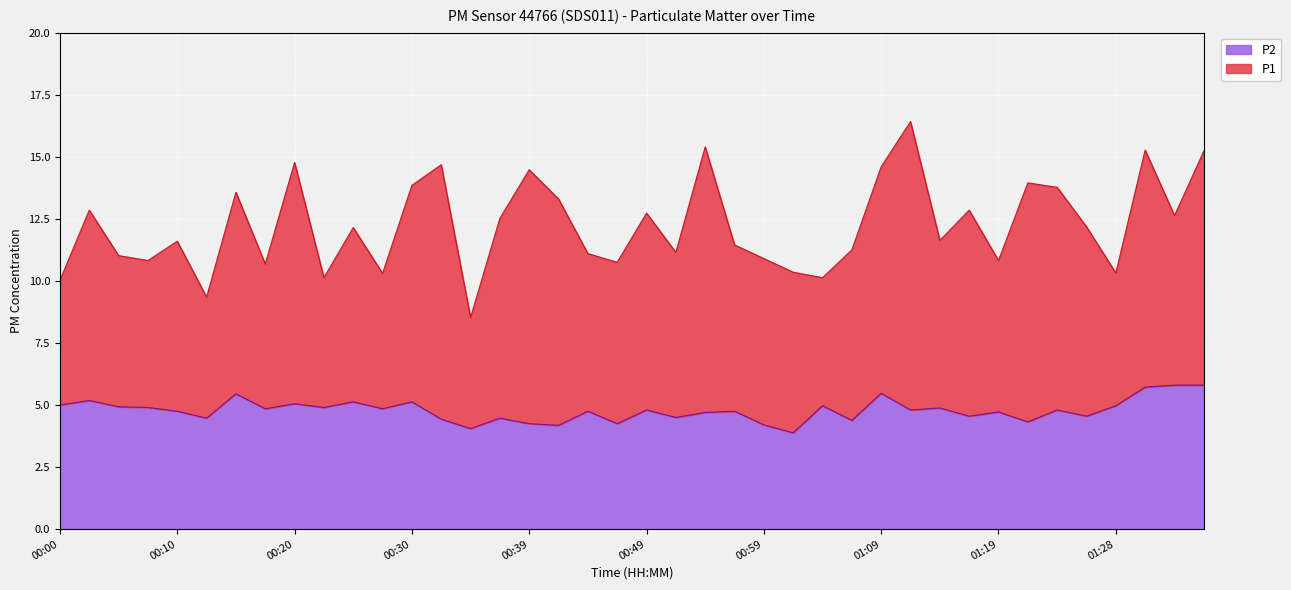

The P1 series shows 18.8 at 00:42. True or false?

False